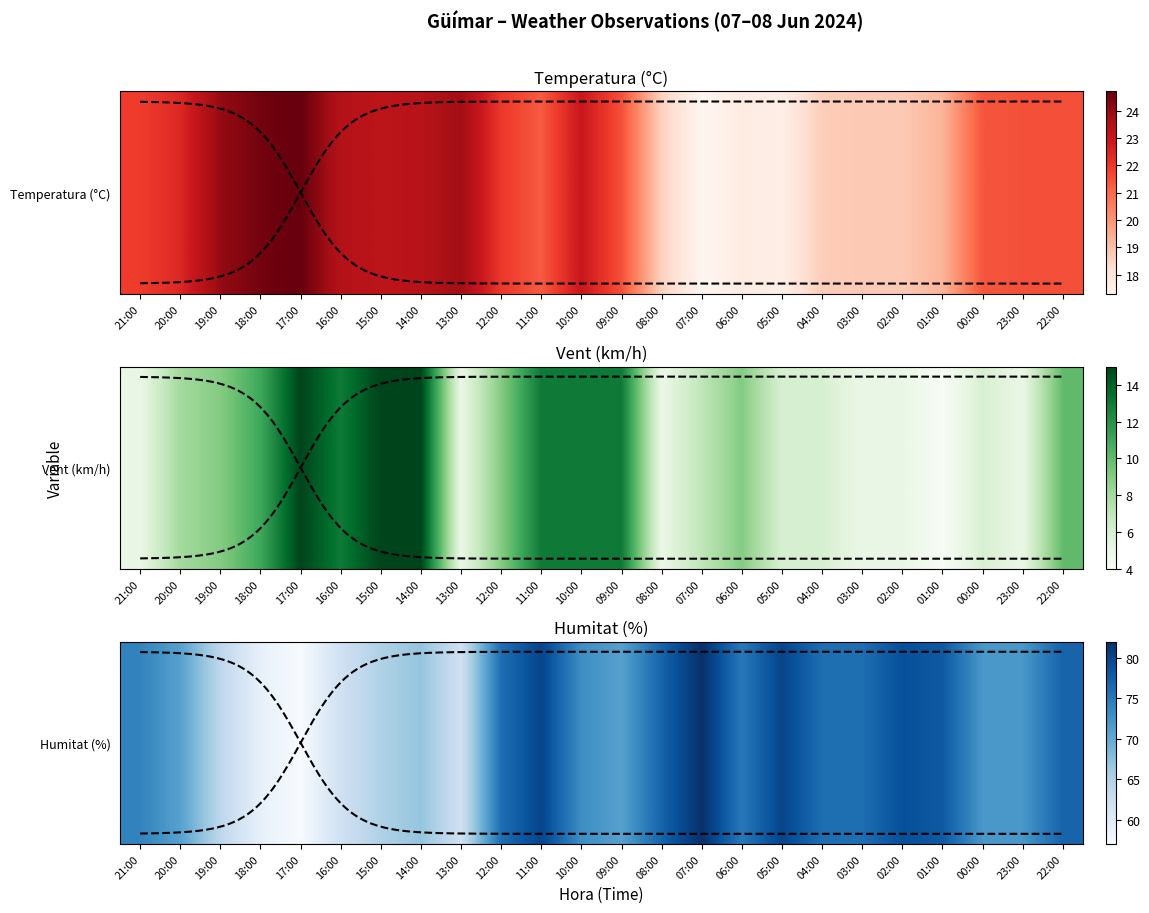

What is the sum of the Humitat (%) values at 07:00 and 04:00?

158.0